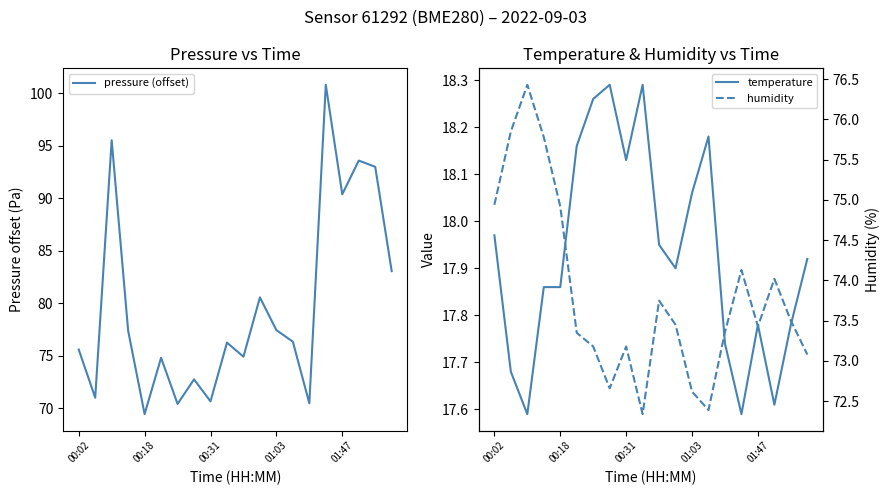

True or false: temperature and pressure (offset) cross at least once.

False